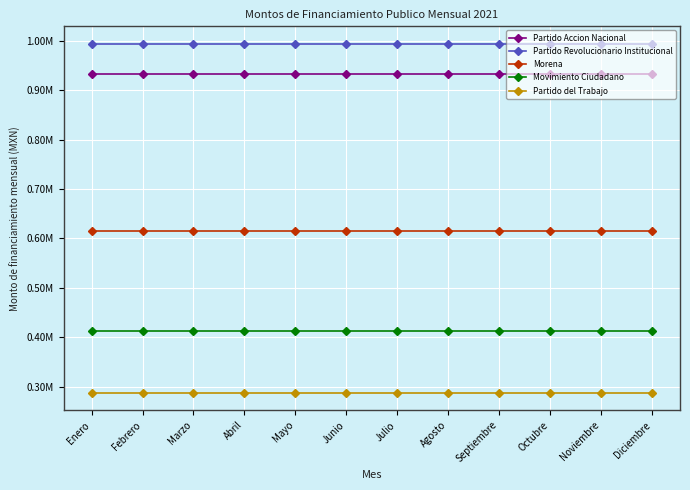

Is this an area chart (filled region under the line)?

No